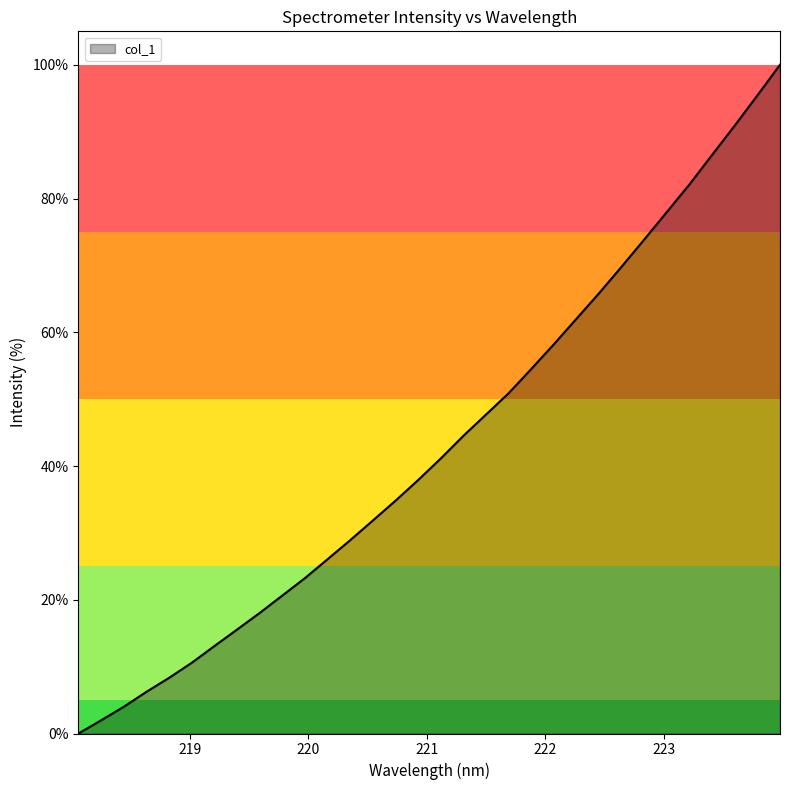

Reading left to right, transcribe all the data shown in this chart.

0.0	2.0	4.0	6.2	8.3	10.6	13.1	15.5	18.0	20.6	23.2	26.1	28.9	31.9	34.8	37.9	41.1	44.5	47.7	50.9	54.5	58.2	62.0	65.8	69.8	73.9	78.0	82.1	86.5	90.9	95.4	100.0